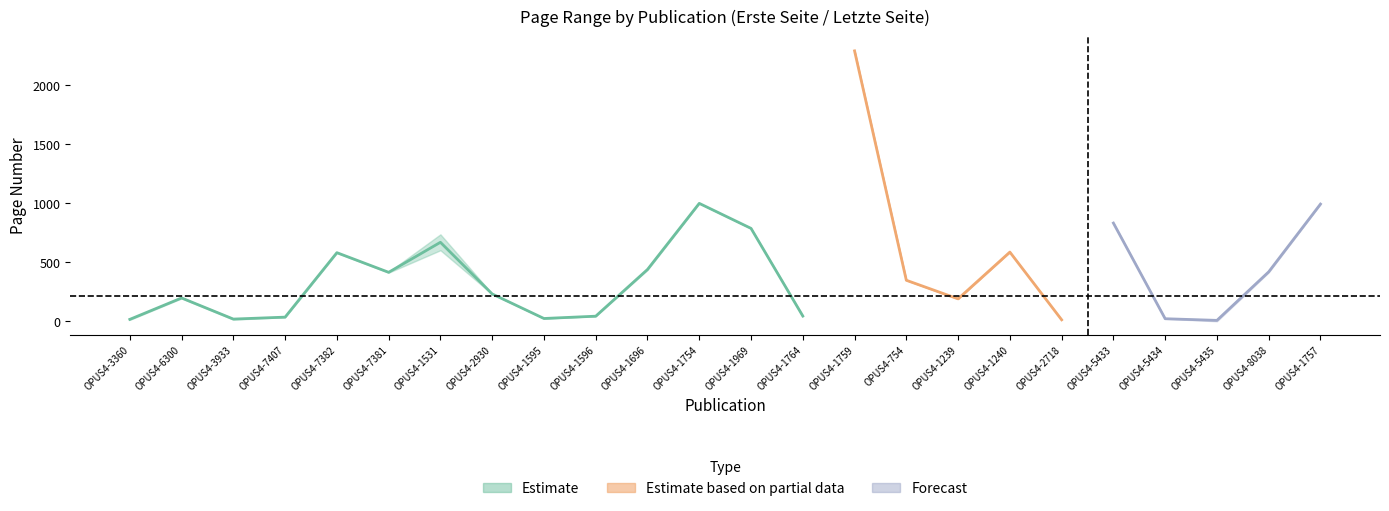

Does the chart have visible grid lines?

No